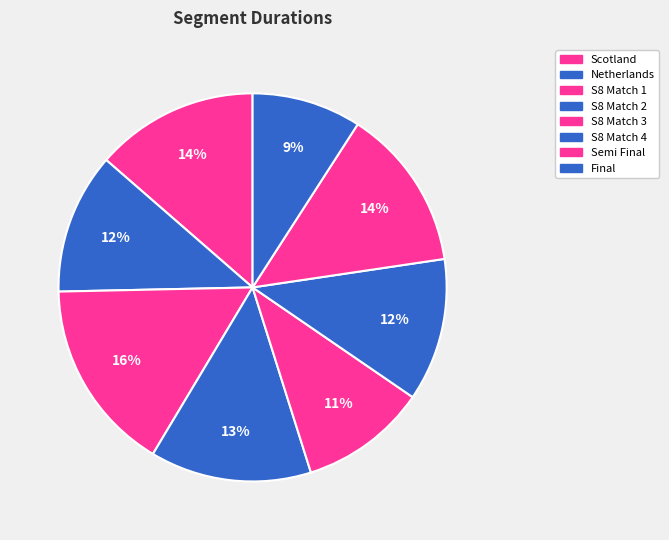

What percentage is NOT represented by Netherlands?

88.3%